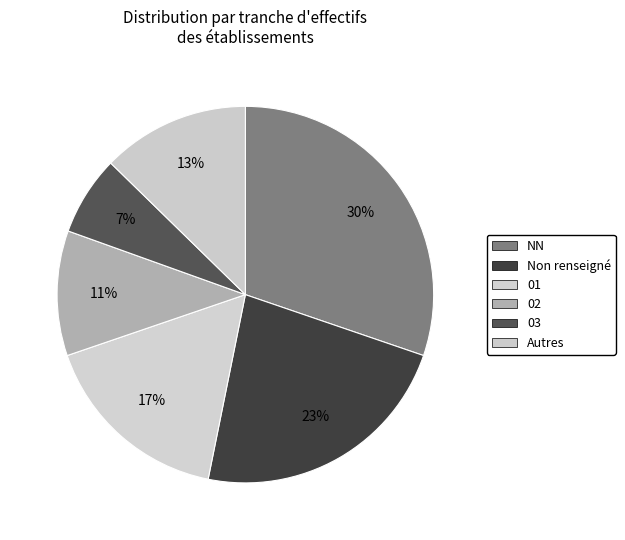

How many segments does this pie chart have?

6